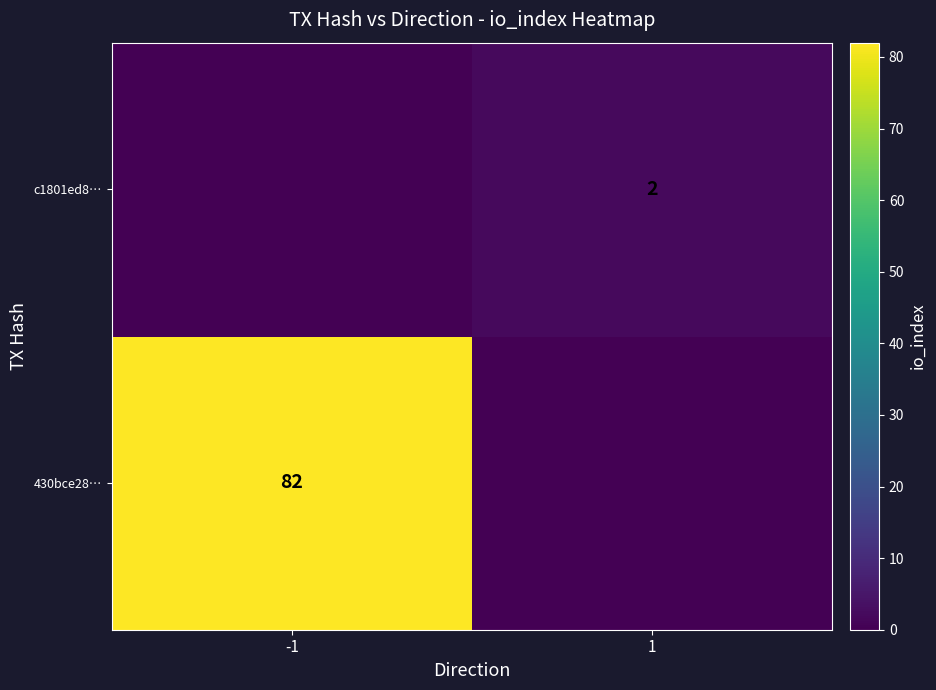

Between 1 and -1, which is larger?

-1